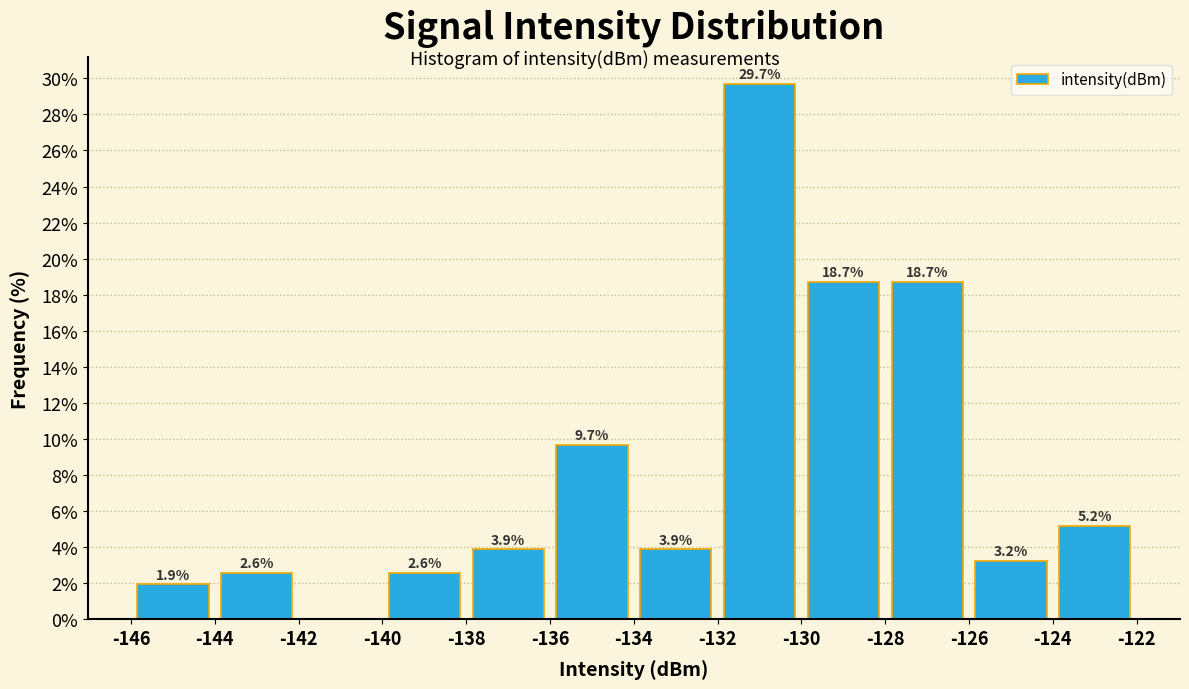

Over which range of the x-axis is the bar tallest?

-132 to -130